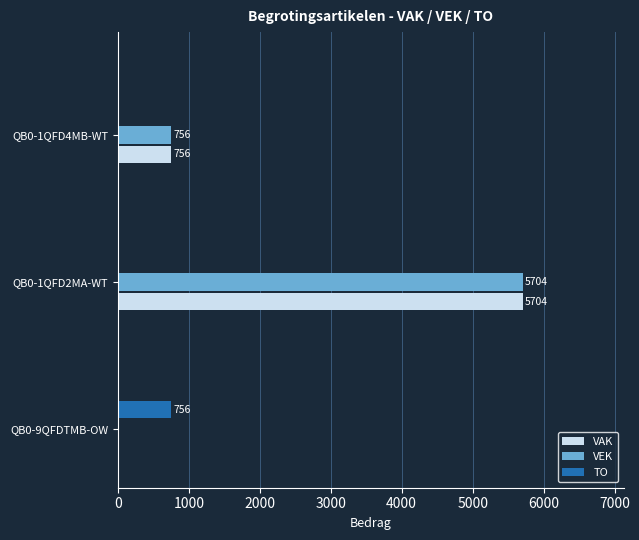

Which category has the highest value in the VEK series?

QB0-1QFD2MA-WT